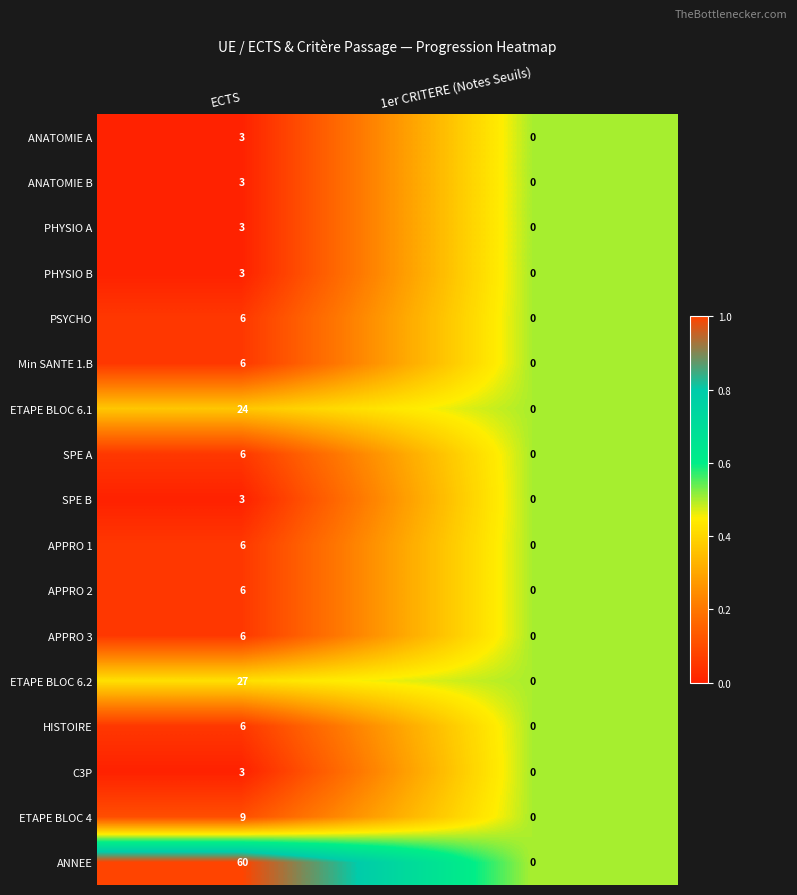

Which series has the largest total across all categories?

ANNEE